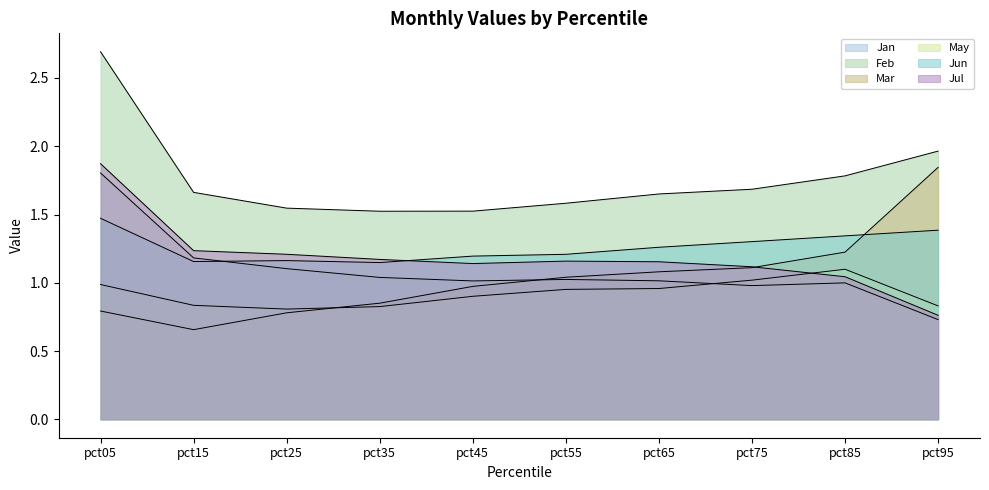

Rank the series by their maximum value, from lowest to highest.

May, Jun, Jan, Mar, Jul, Feb